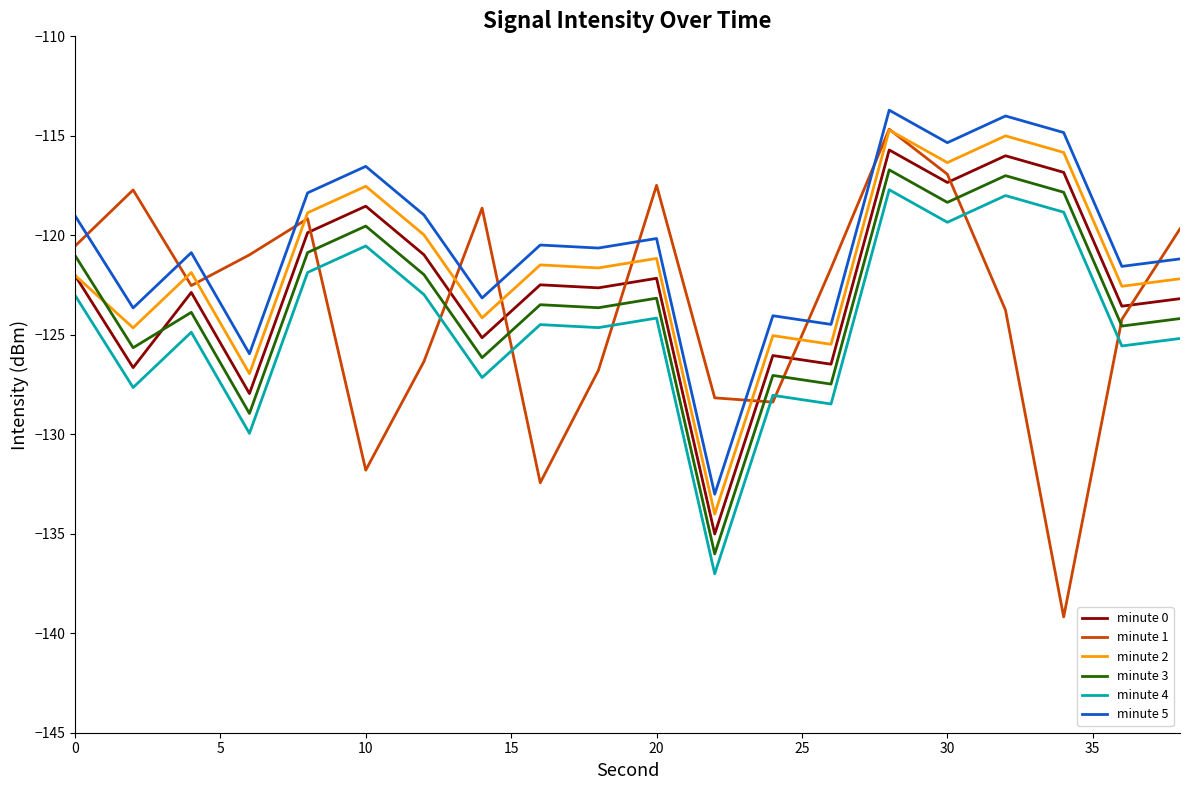

Is this an area chart (filled region under the line)?

No